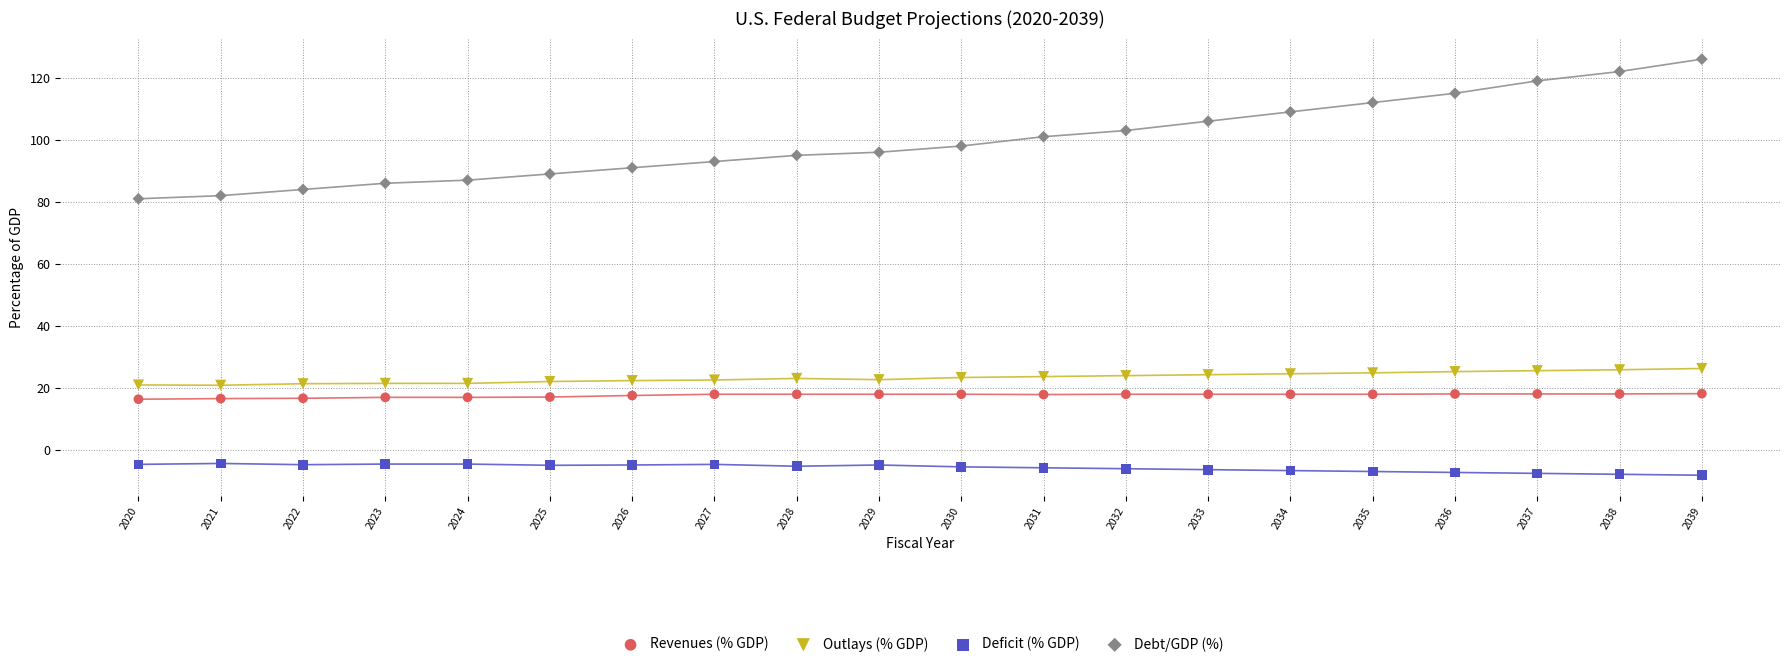

Which series has the largest Y range (max minus min)?

Debt/GDP (%)